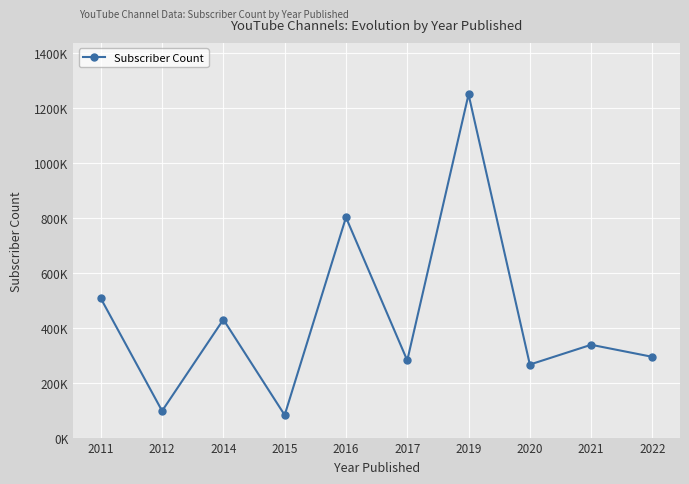

Is this an area chart (filled region under the line)?

No